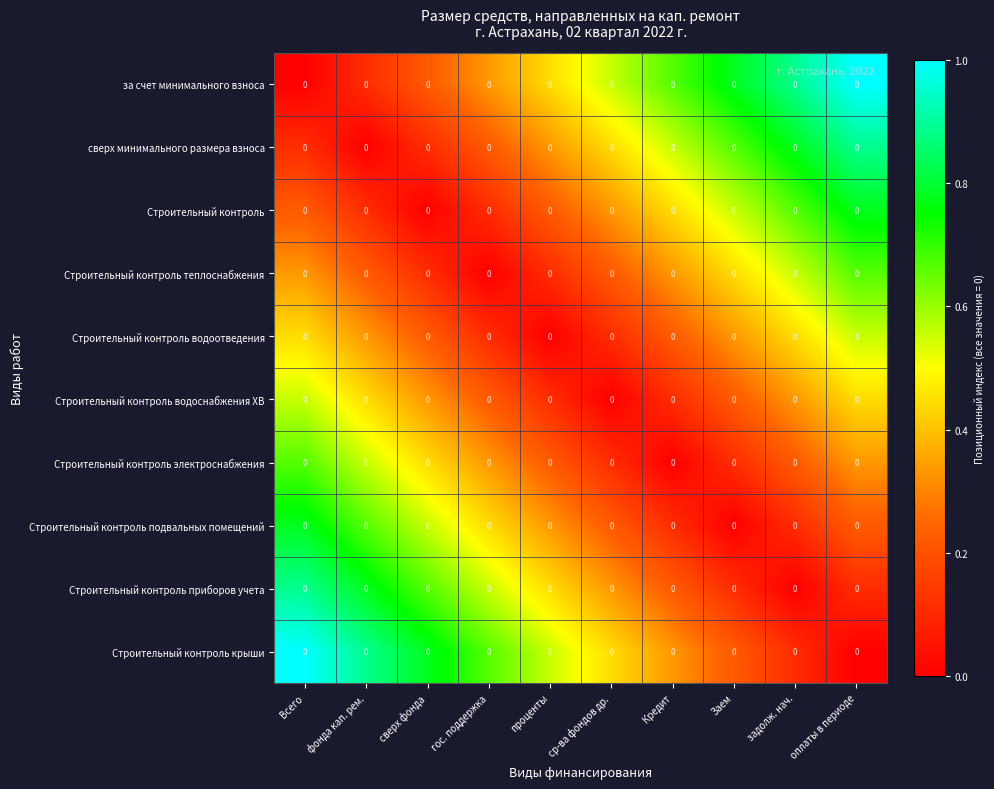

The value of Строительный контроль электроснабжения at Кредит is 0.2. True or false?

False